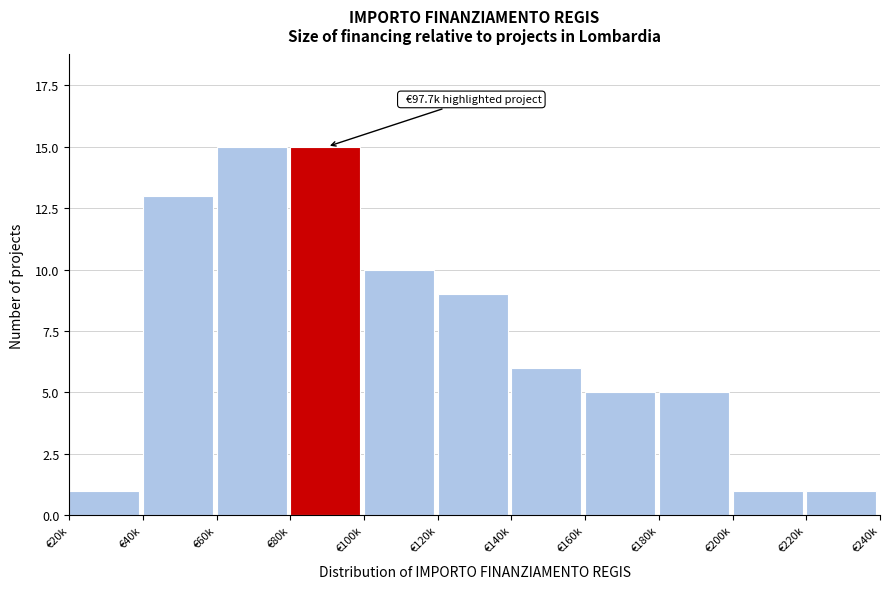

Reading left to right, what are all the values shown in this chart?

€20k=1	€40k=13	€60k=15	€80k=15	€100k=10	€120k=9	€140k=6	€160k=5	€180k=5	€200k=1	€220k=1